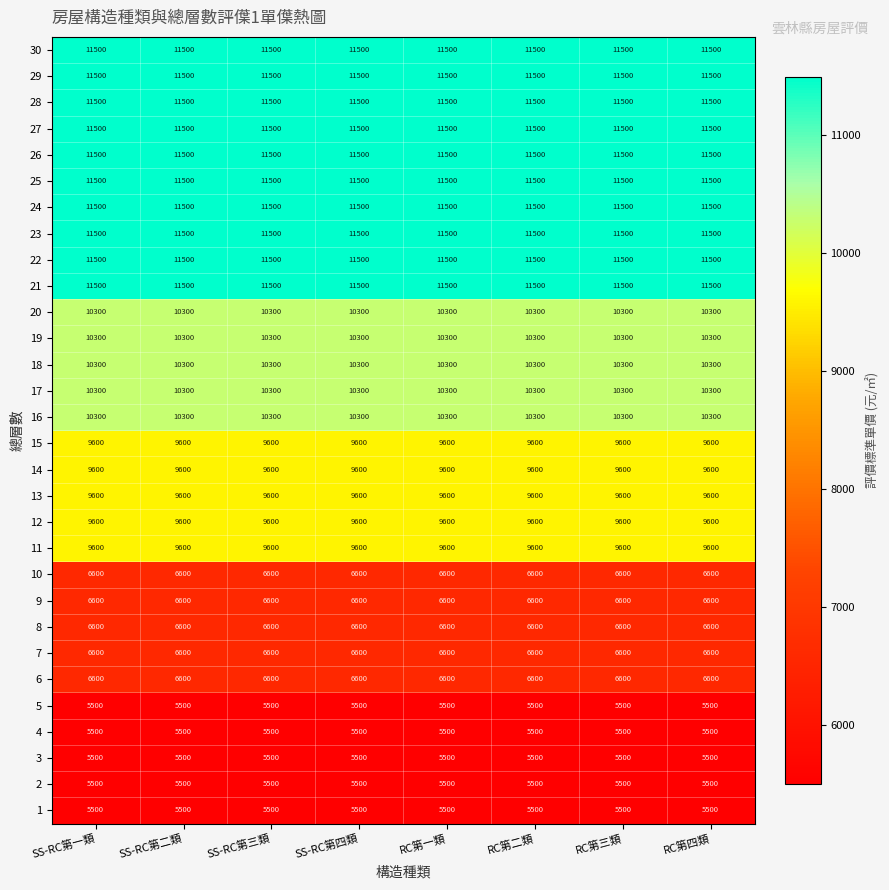

What is the difference between the highest and lowest values at RC第二類?

6000